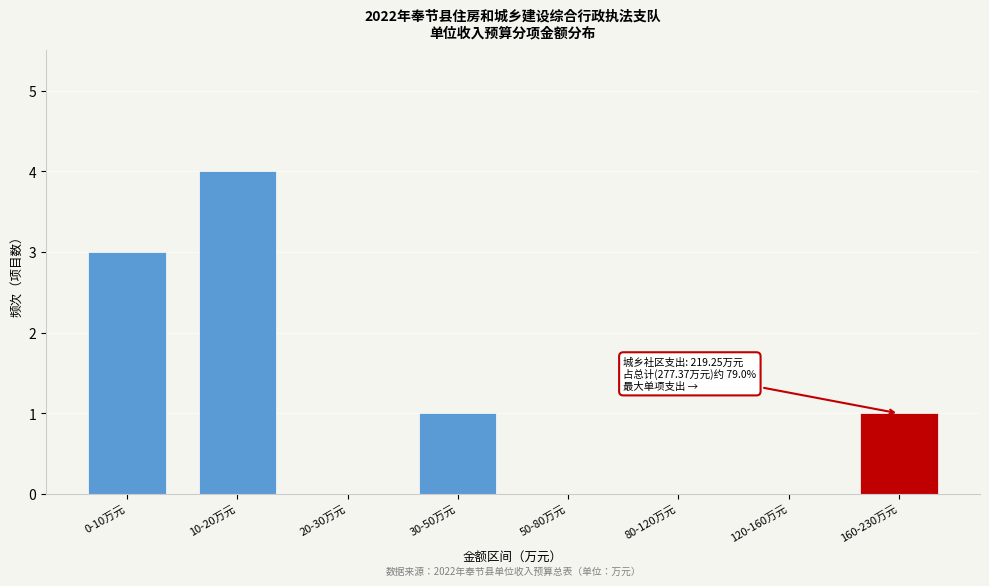

Reading left to right, transcribe all the data shown in this chart.

0-10万元=3	10-20万元=4	20-30万元=0	30-50万元=1	50-80万元=0	80-120万元=0	120-160万元=0	160-230万元=1